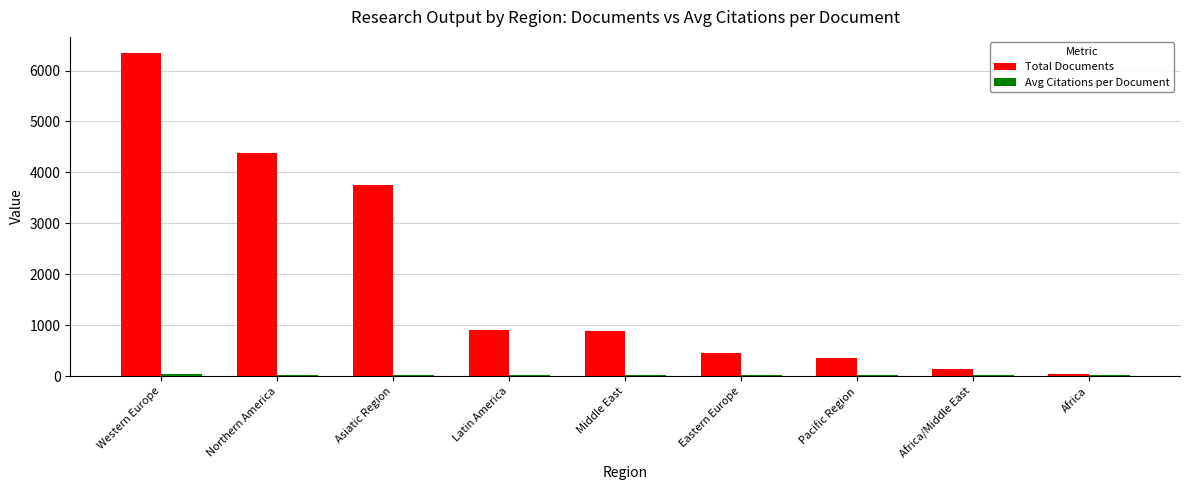

The Total Documents series shows 528.6 at Latin America. True or false?

False